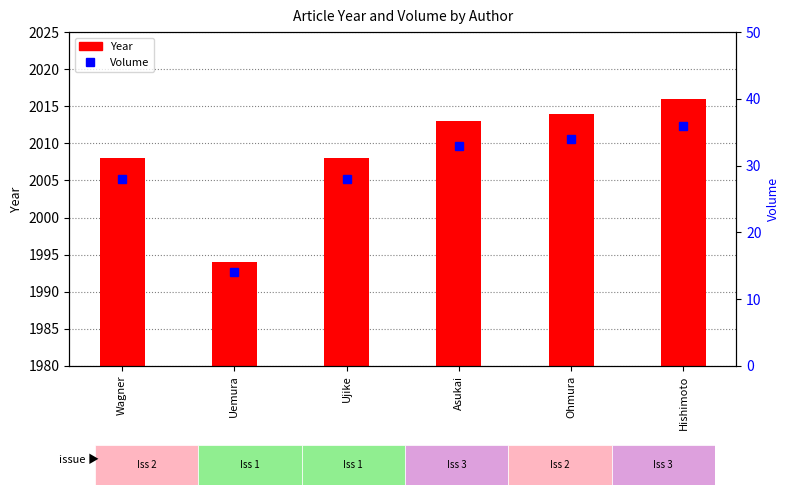

The value of Volume at Ujike is 28. True or false?

True